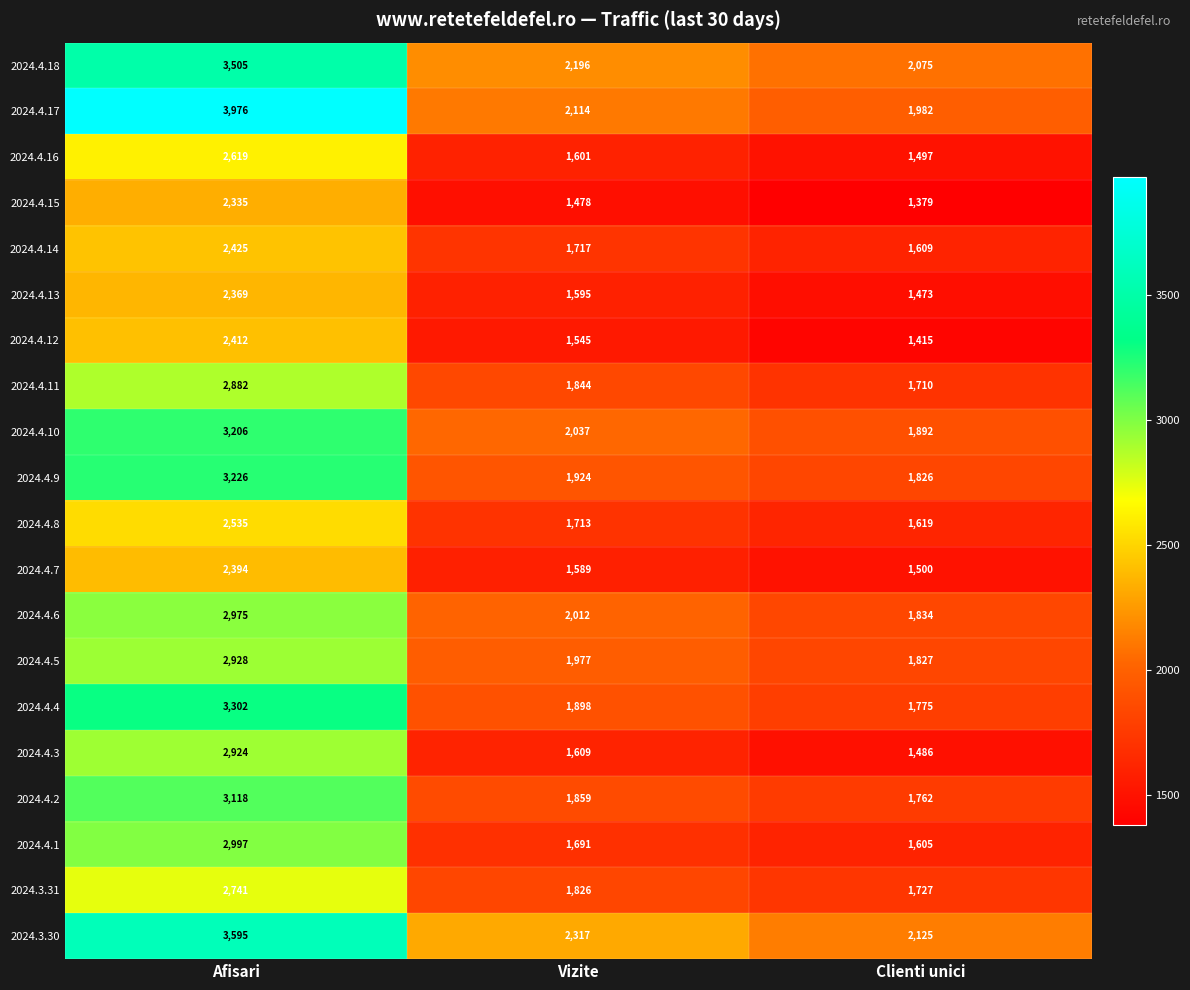

Is it true that 2024.4.16 equals 1601 at Vizite?

True